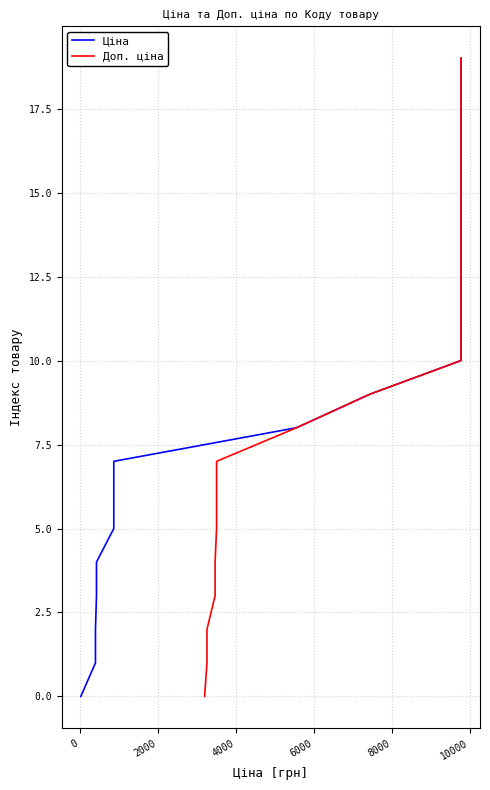

Is the value of Доп. ціна at 11 greater than the value of Ціна at 9?

Yes